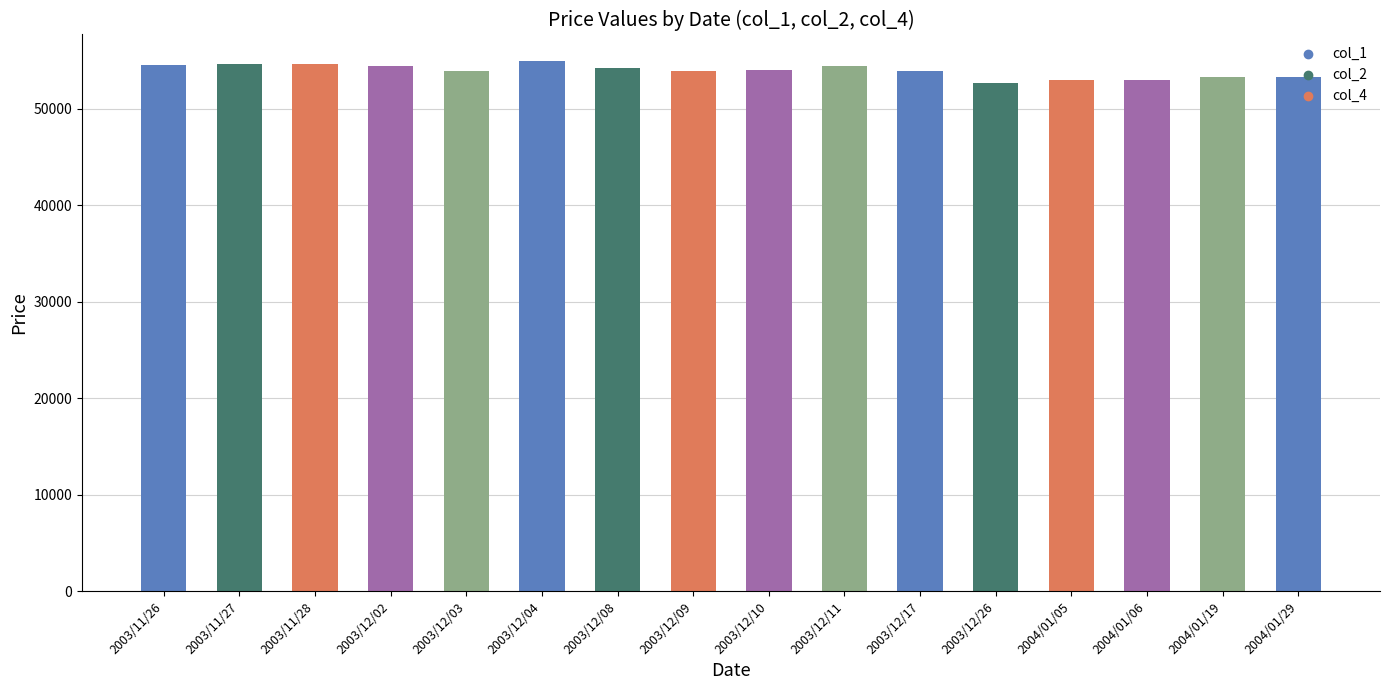

What is the maximum value shown in the chart?

54940.0